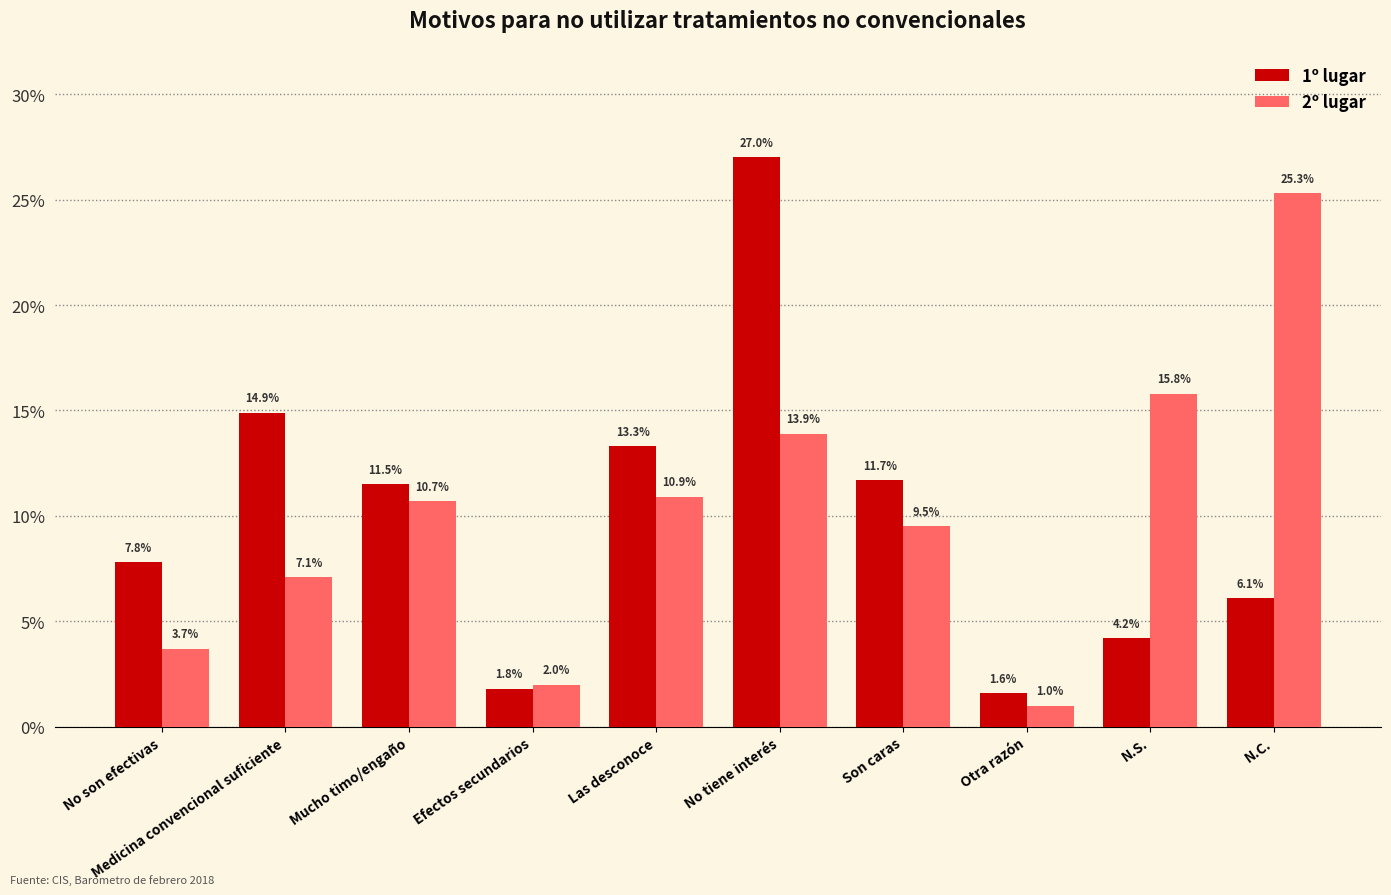

How many series are shown in this chart?

2